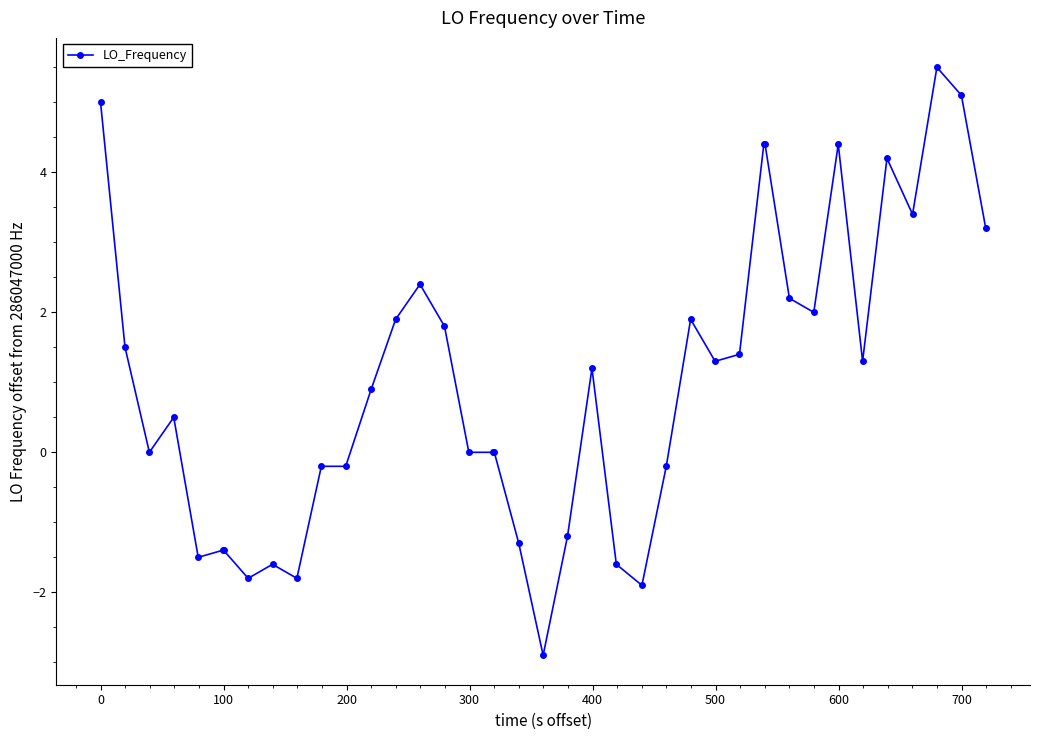

What is the average value?

1.0